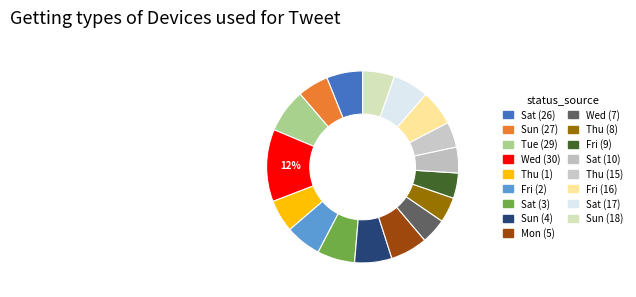

What percentage is the Thu (15) slice, to the nearest percent?

4%